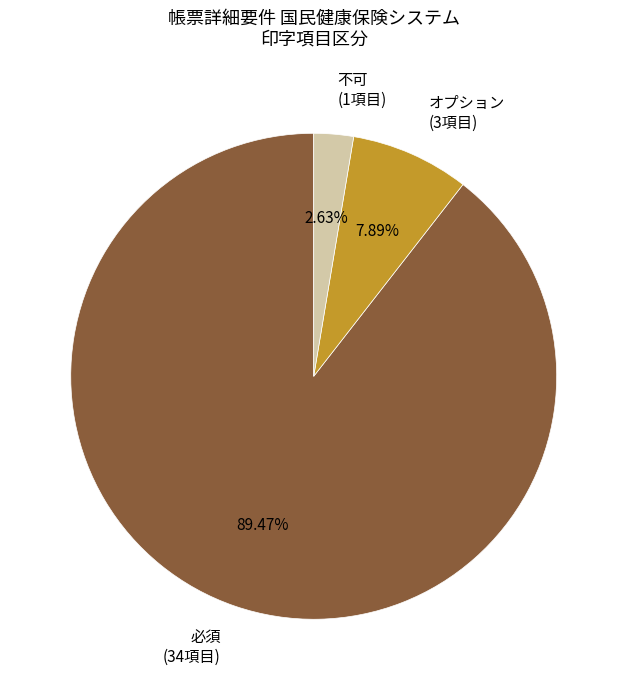

How many segments does this pie chart have?

3